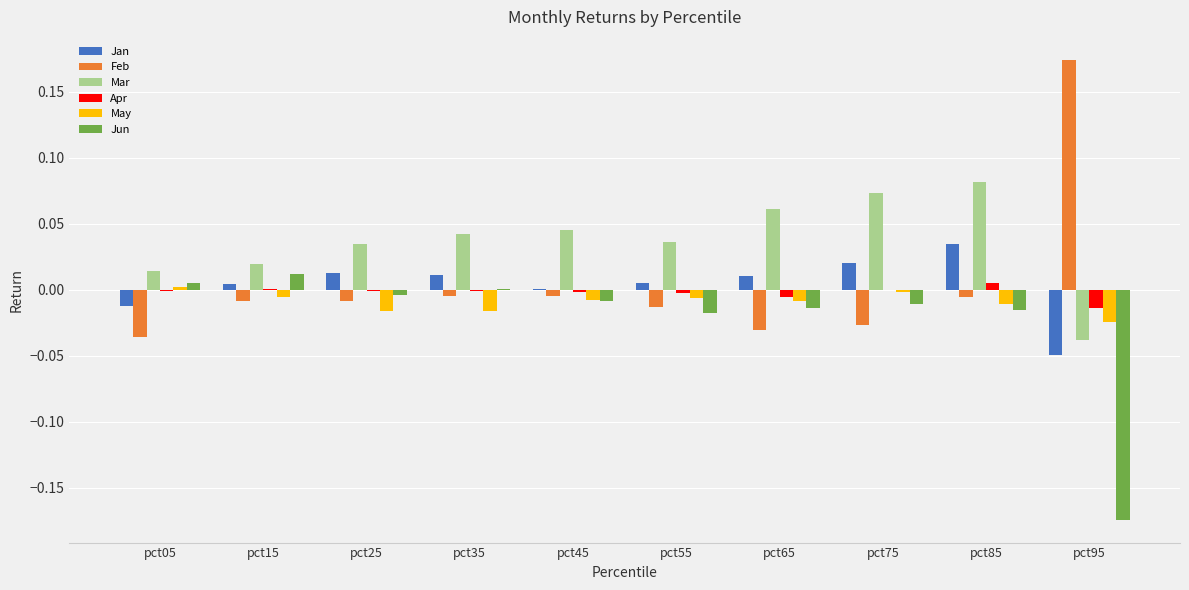

How many distinct data groups are displayed?

6